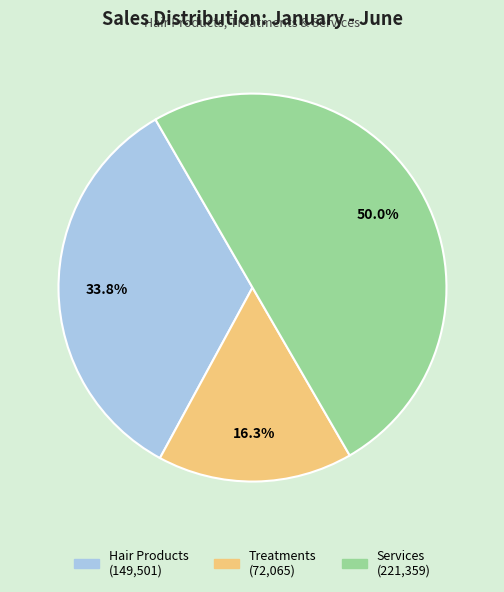

Which slice is the smallest?

Treatments